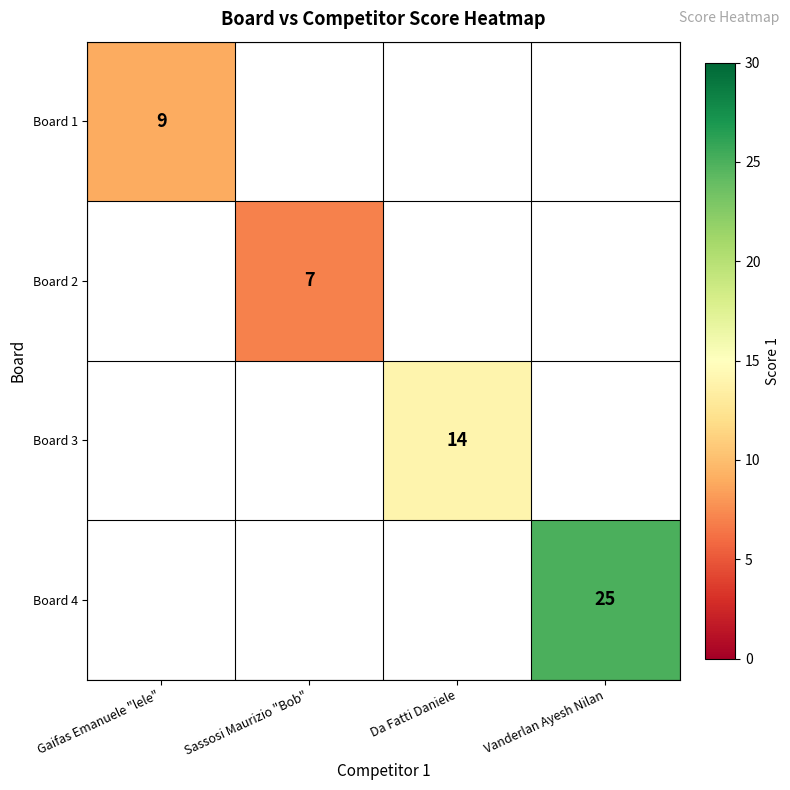

How many distinct data groups are displayed?

4